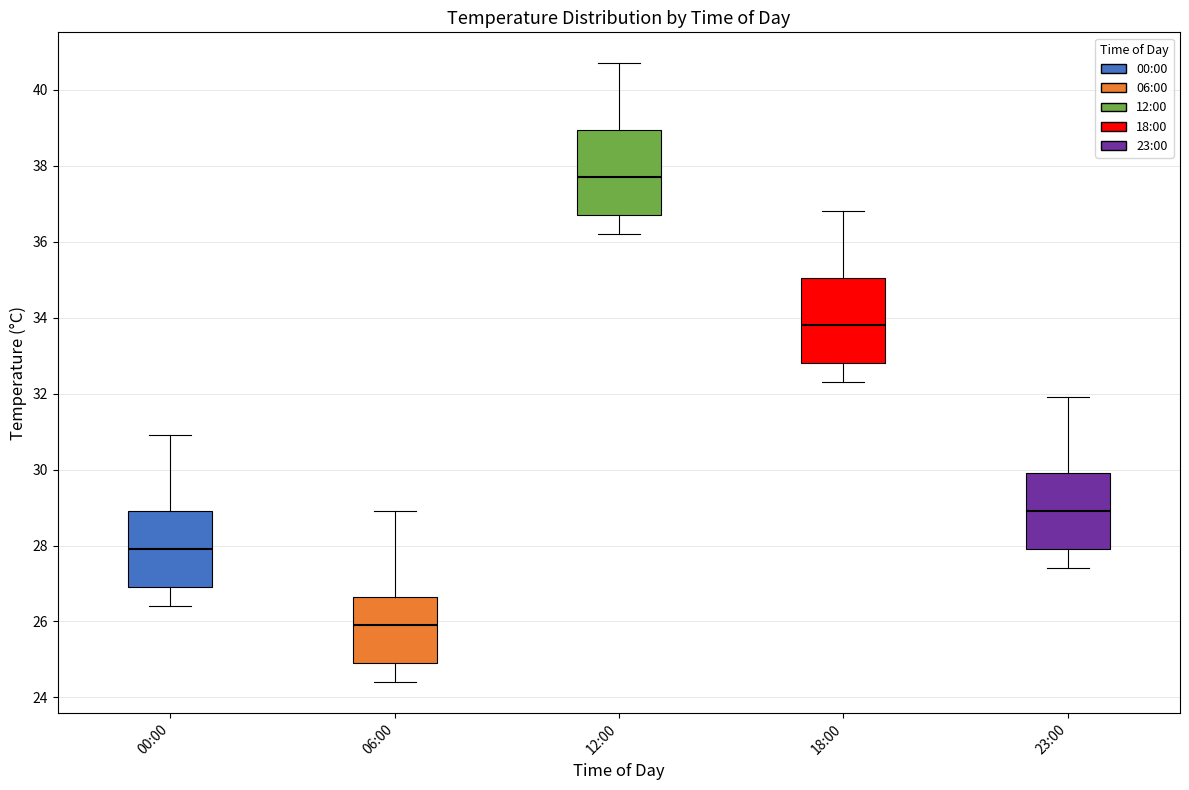

Which box's median line is the highest?

12:00